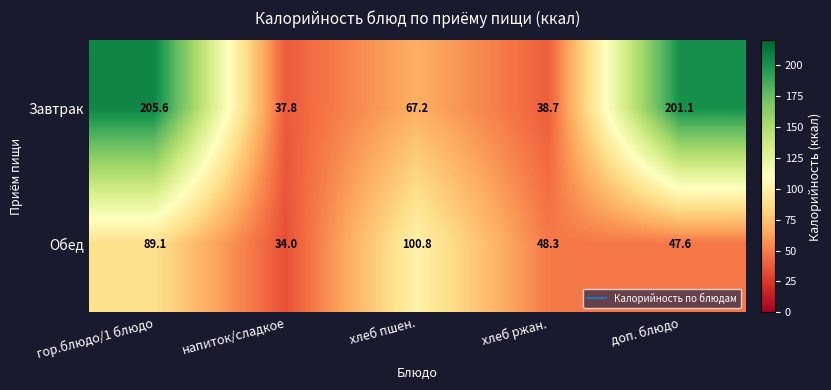

True or false: Завтрак has a value of 113.0 at хлеб пшен..

False